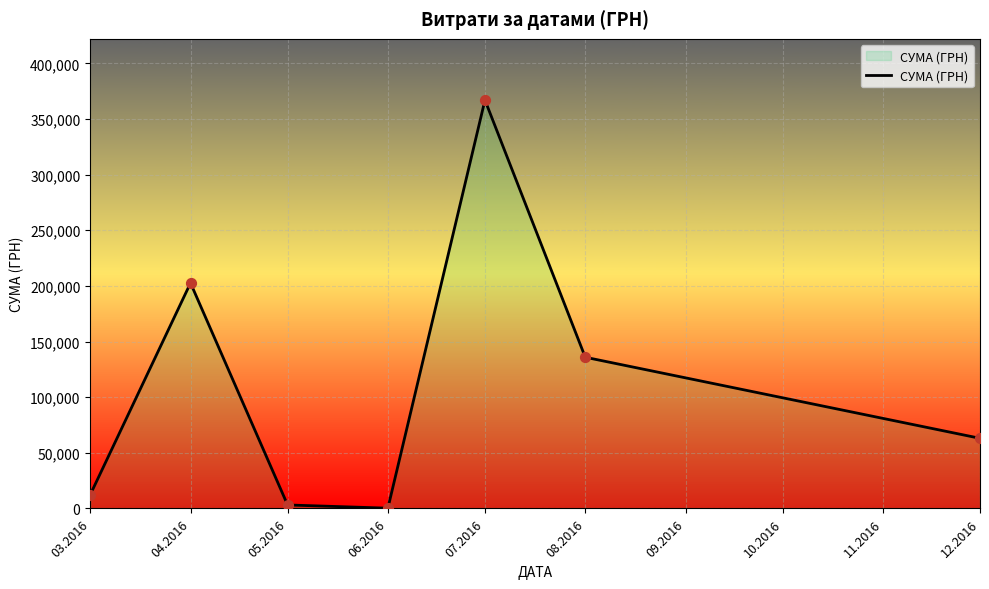

Which has a higher value, 08.2016 or 05.2016?

08.2016